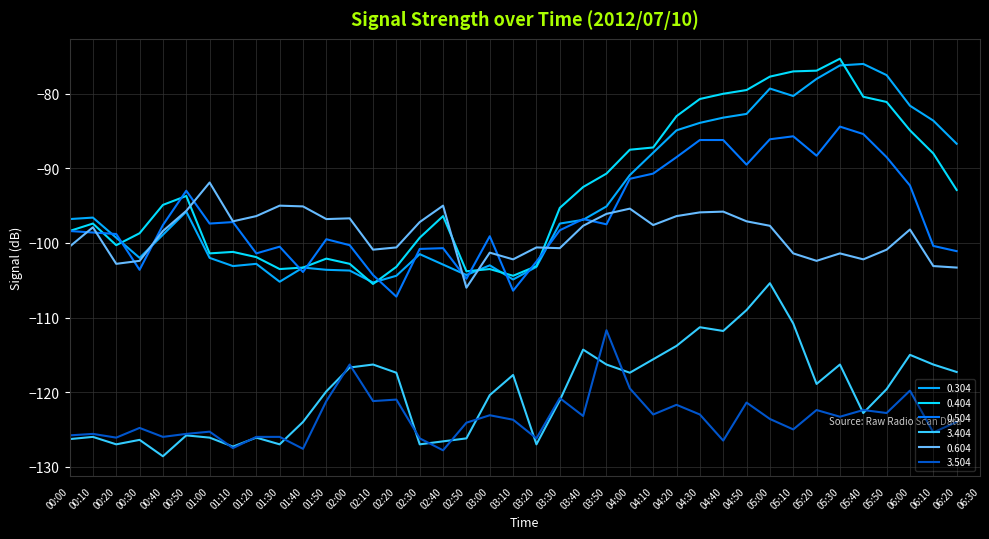

What is the average value of the 0.504 series?

-96.2